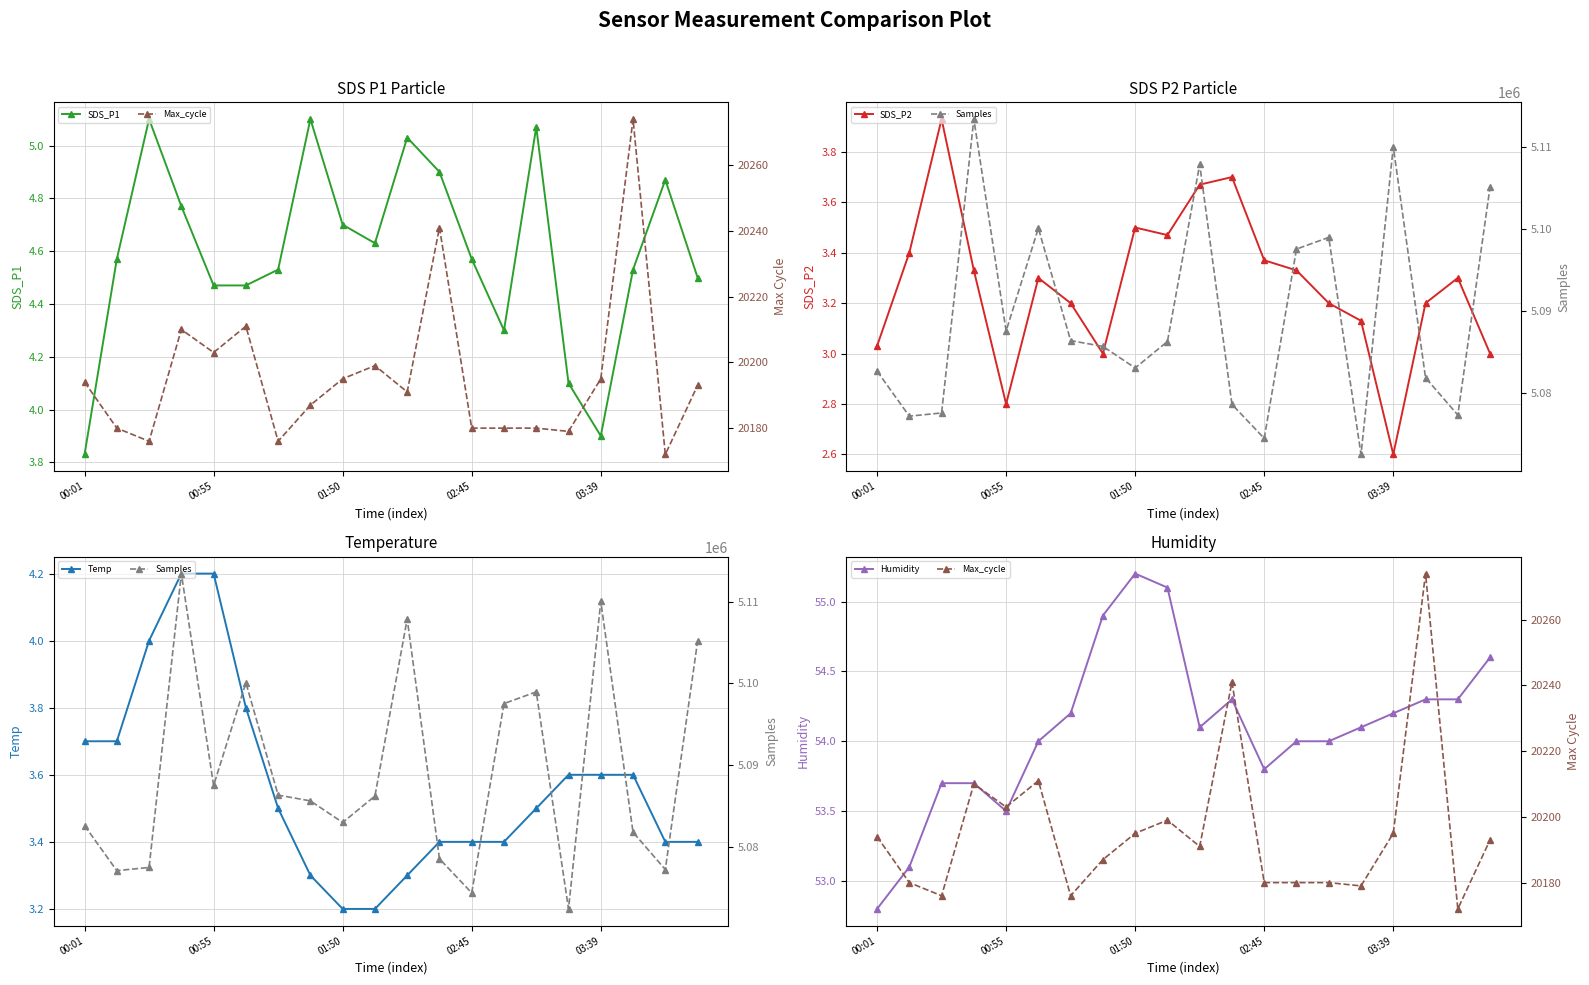

What position from the left is 18?

19